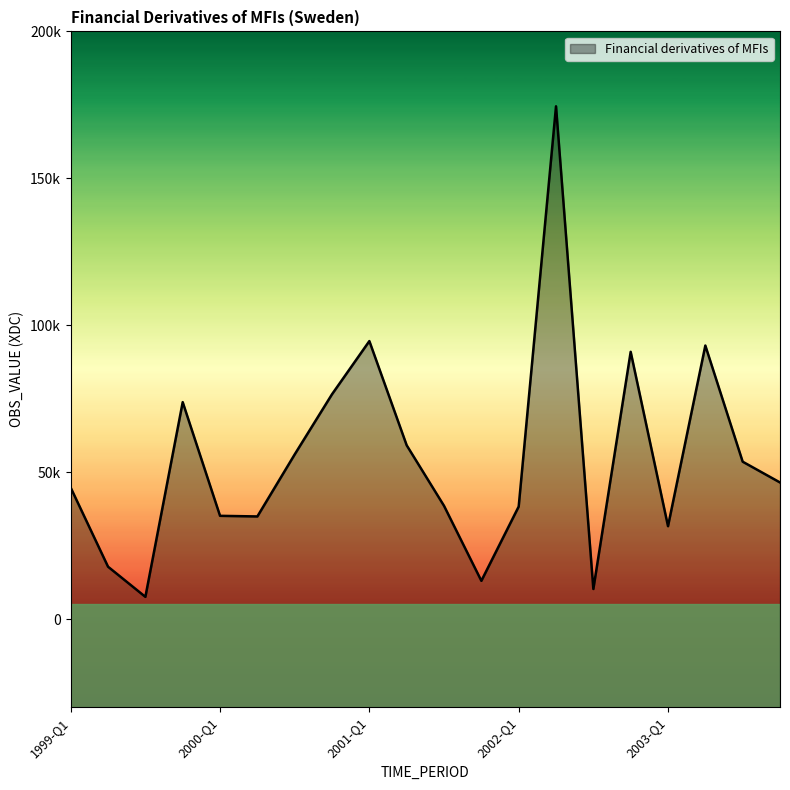

Which category has the highest value across all series?

2002-Q2